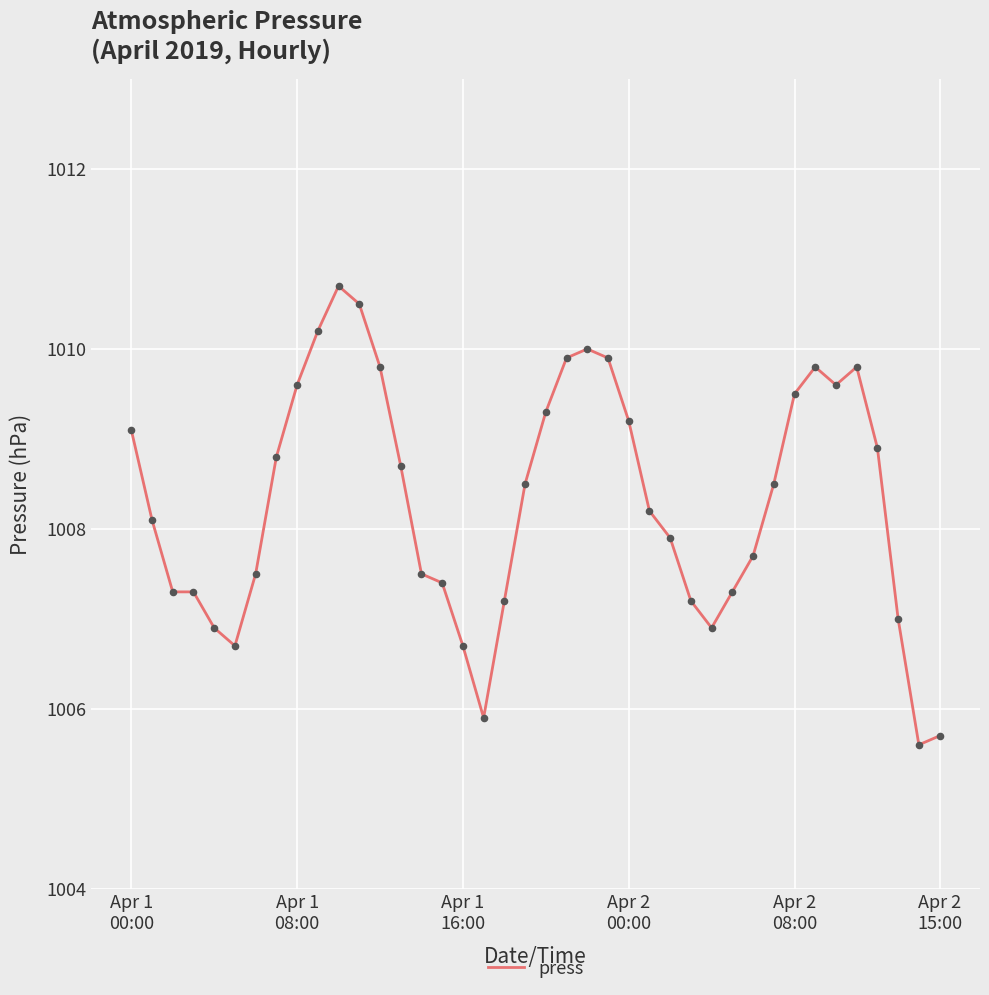

What is the difference between the maximum and minimum values?

5.1